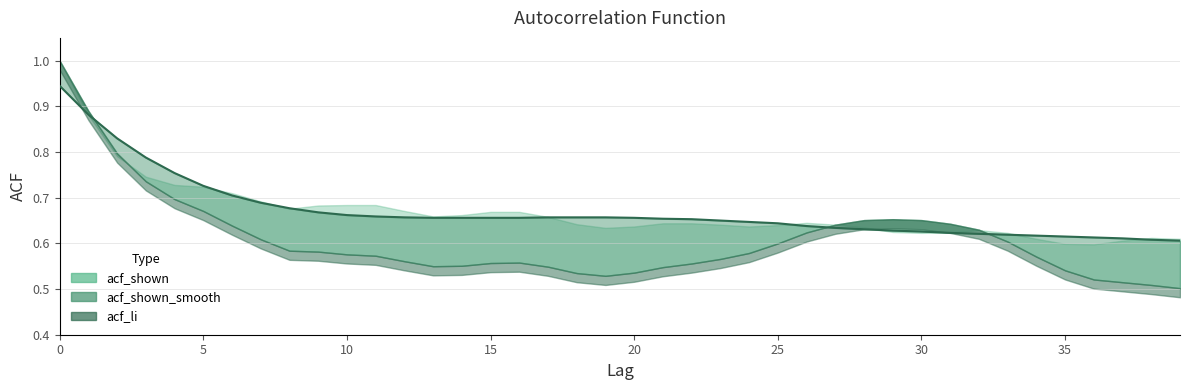

What is the total value across all series at 5?

2.1